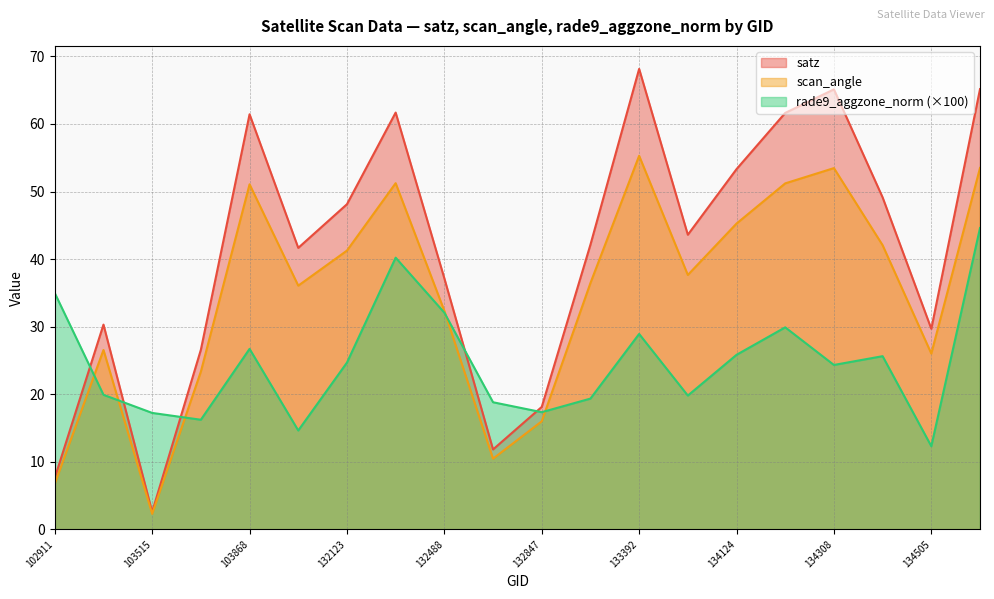

What is the value of the satz point at the 19th from the left?

29.7